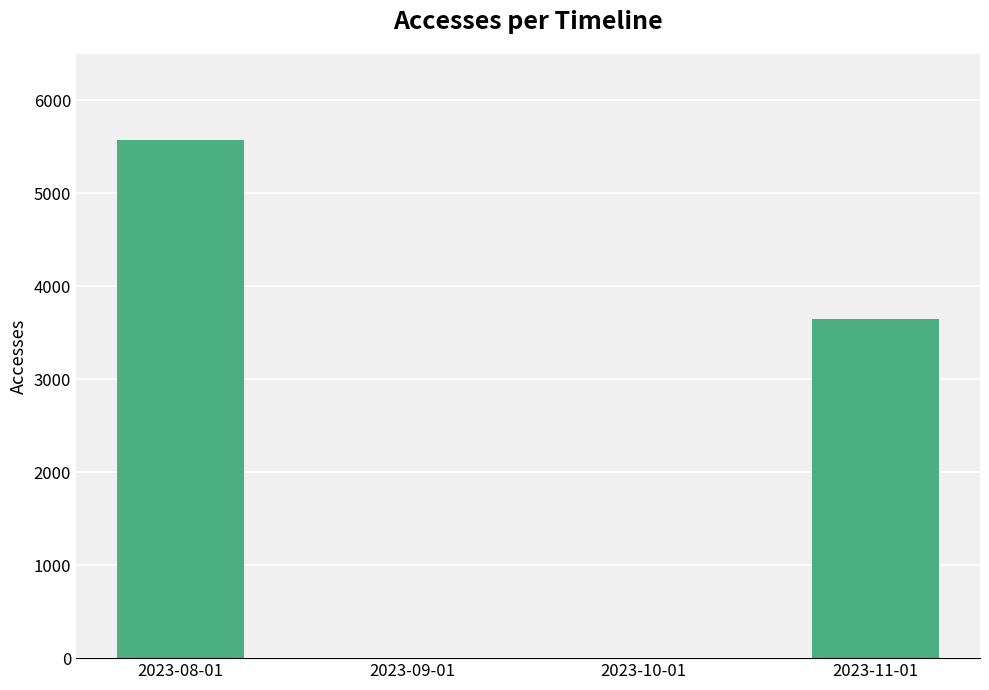

Which label corresponds to the largest value in the chart?

2023-08-01